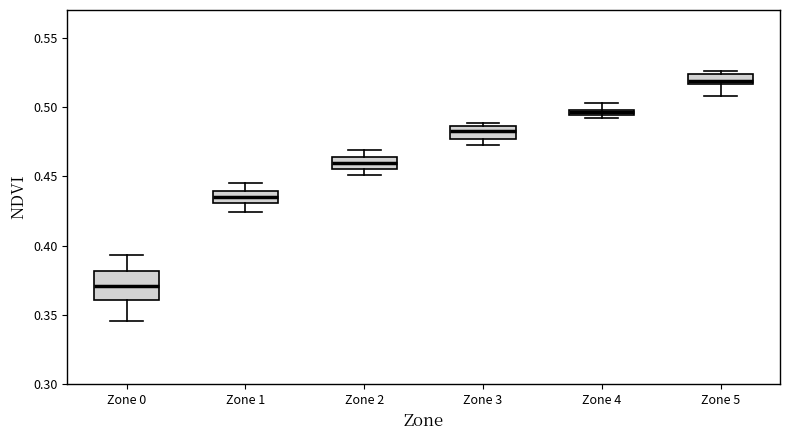

Which box's median line is the lowest?

Zone 0